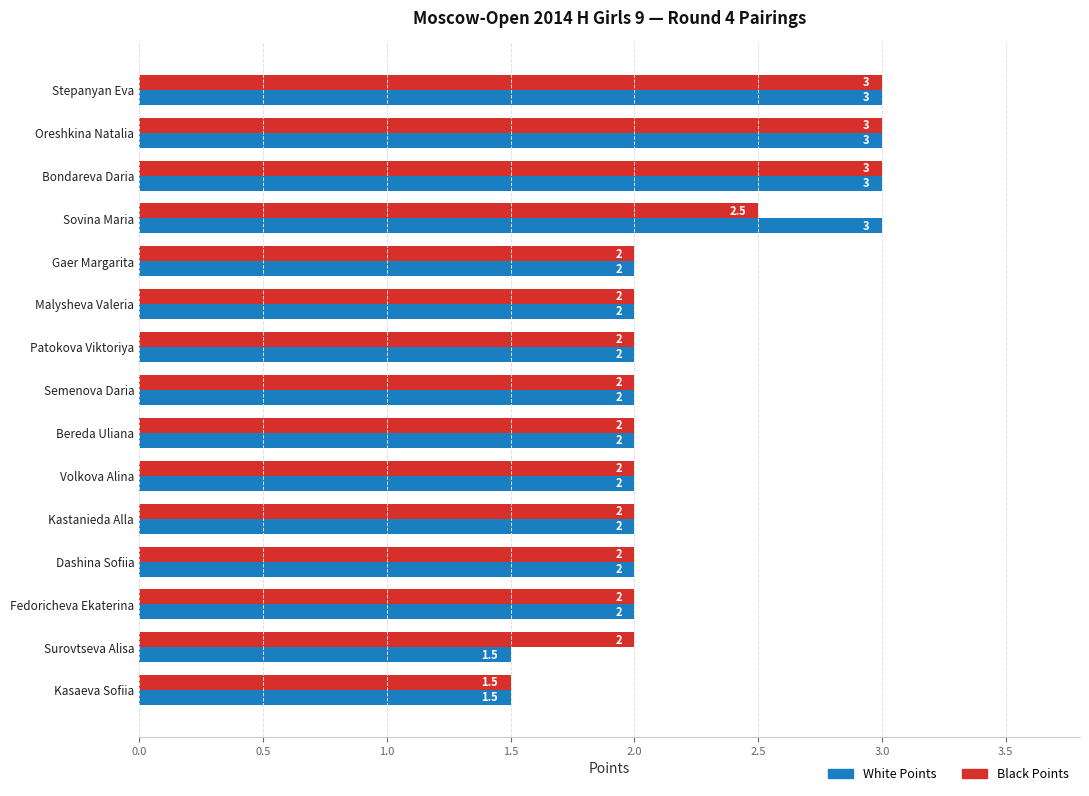

What is the total value across all series at Semenova Daria?

4.0